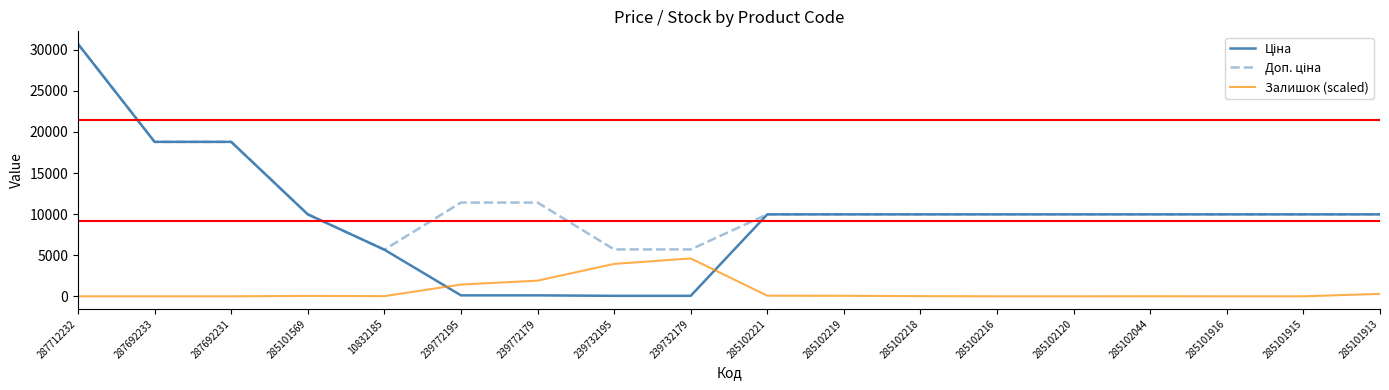

What is the spread (max minus min) of values at 285102216?

9975.0